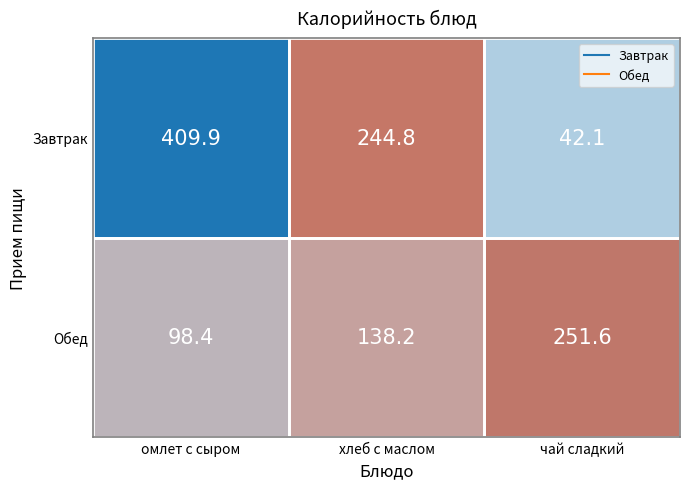

What is the difference between the second highest and minimum values in the Обед series?

39.8